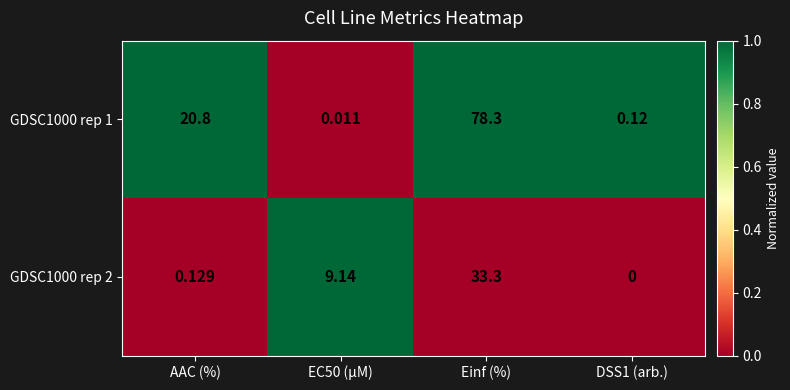

Where does the GDSC1000 rep 1 series first go above 20?

AAC (%)